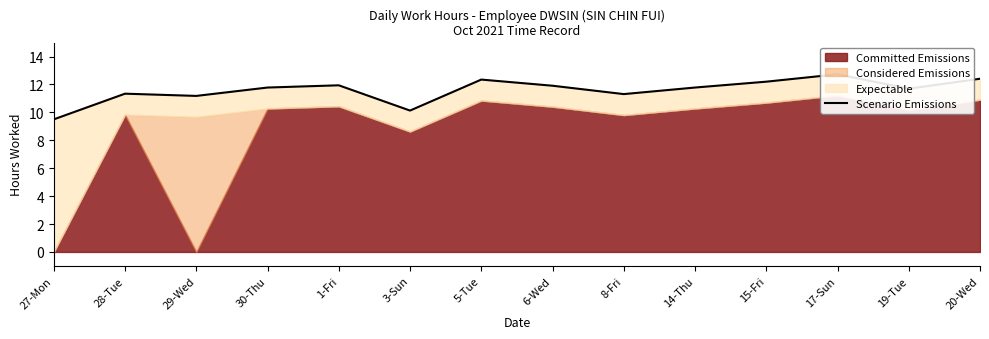

At which label does the data first exceed 11?

28-Tue